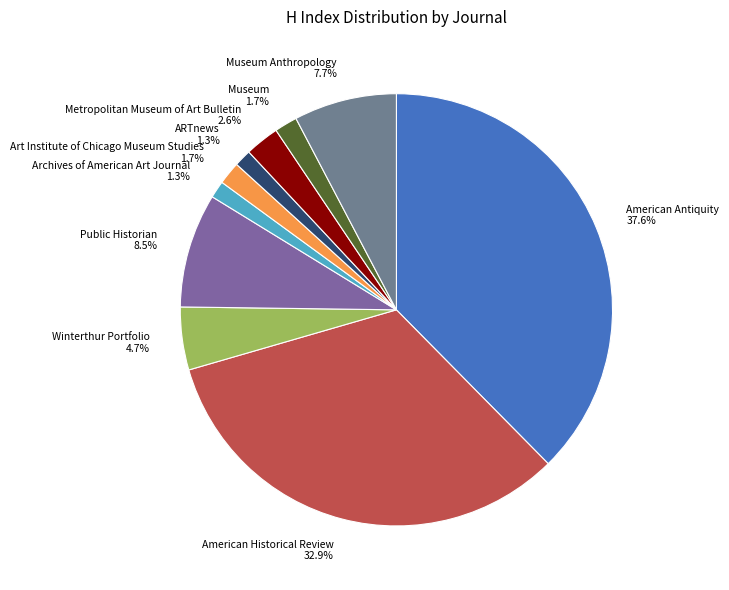

Is the sum of Art Institute of Chicago Museum Studies and Public Historian greater than half?

No